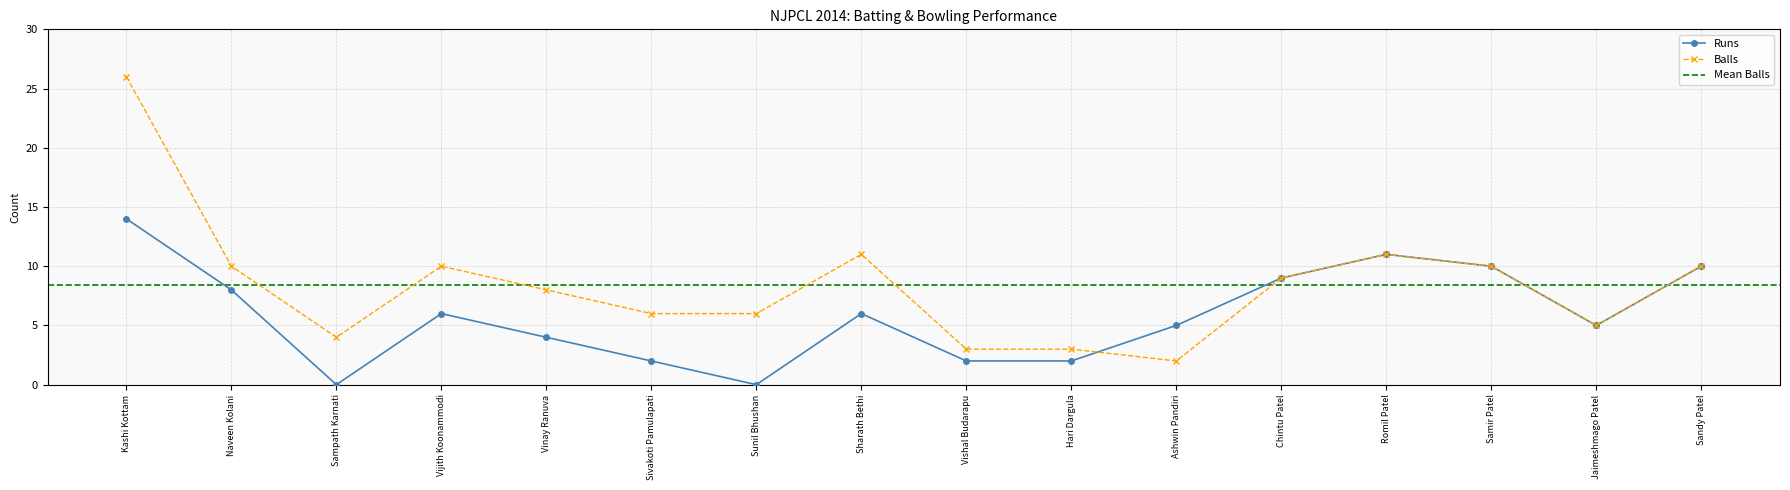

Between Sampath Karnati and Samir Patel, which series saw the biggest shift?

Runs